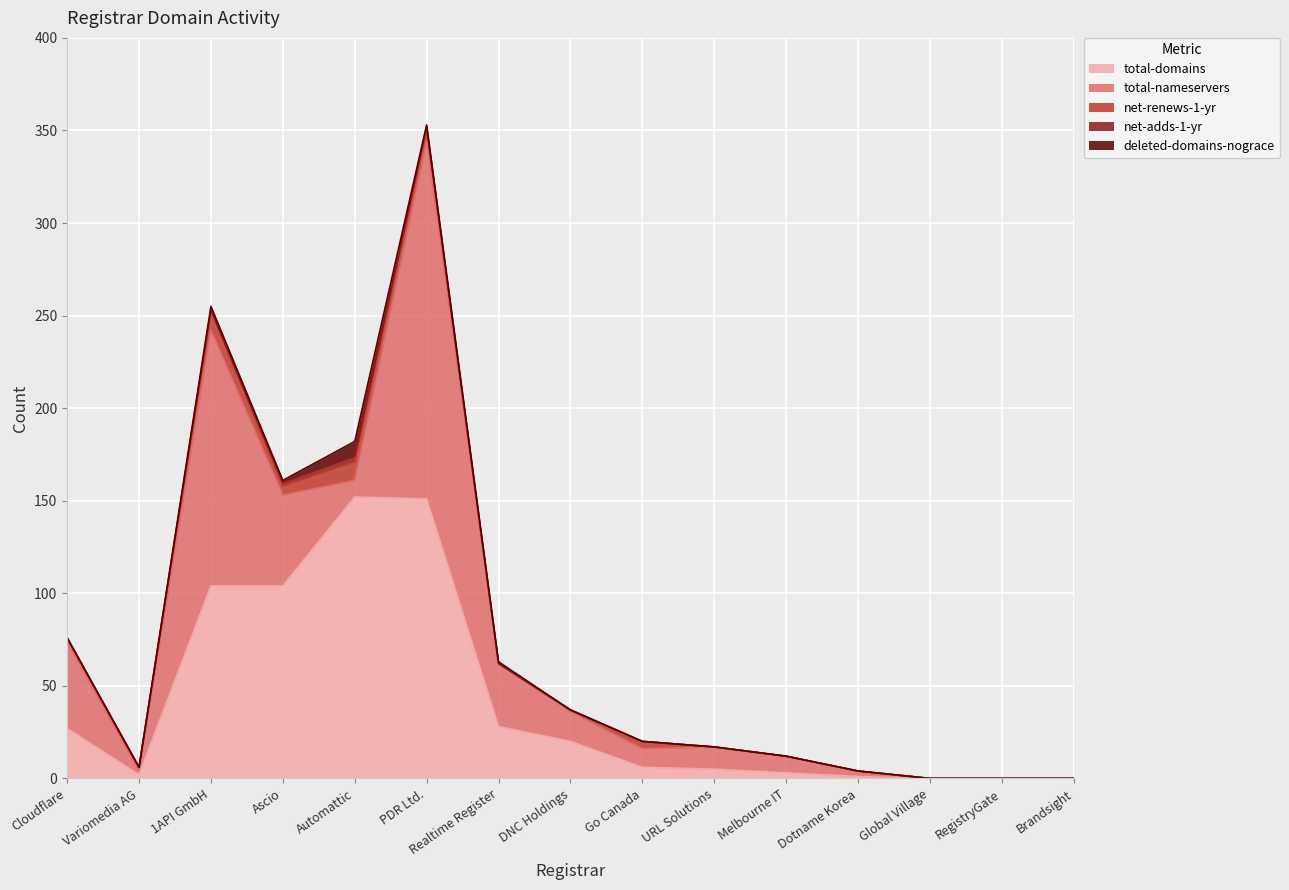

In total-domains, how many points are higher than both neighbors (excluding endpoints)?

1